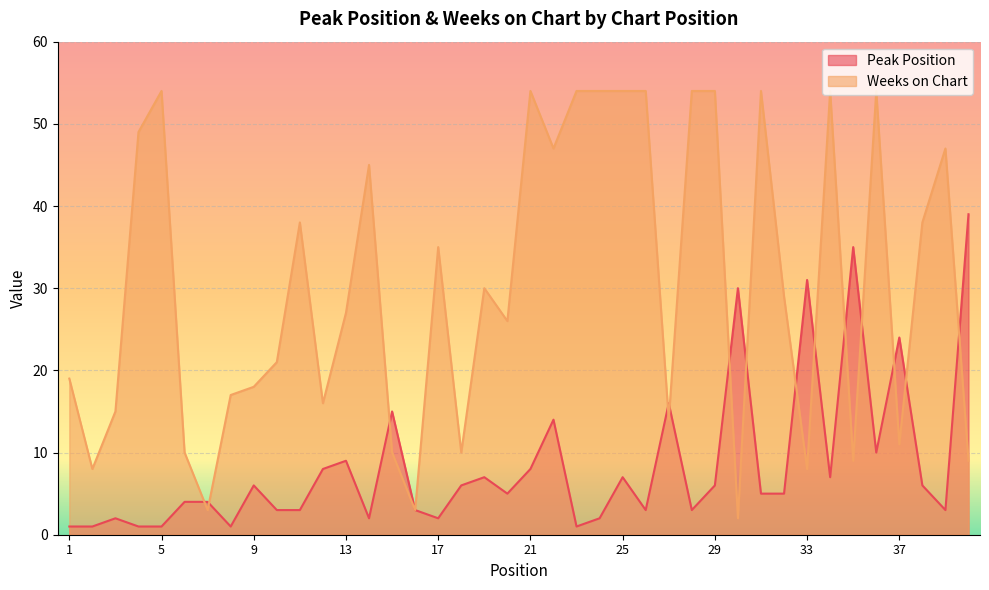

Which series has the largest range (max minus min)?

Weeks on Chart